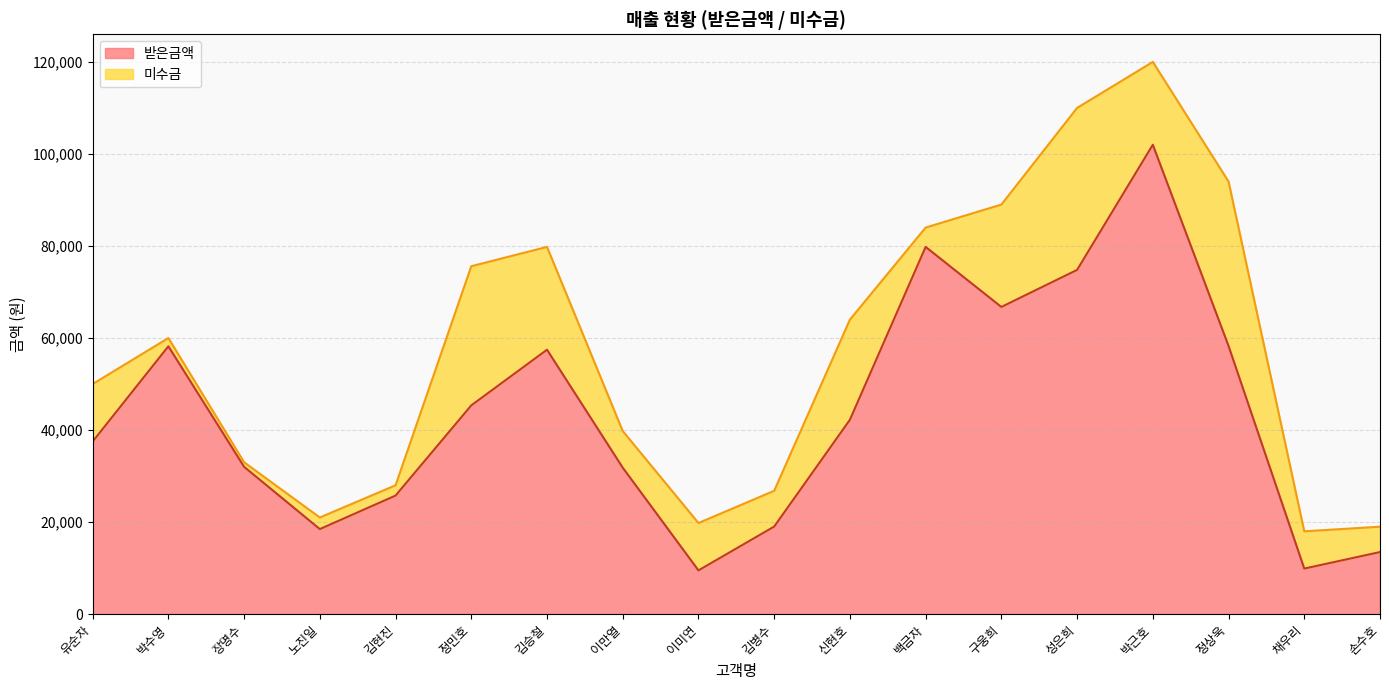

Reading right to left, extract all data points from this chart.

손수호=13490	채우리=9900	정상욱=58280	박근호=102000	성은희=74800	구웅희=66750	백금자=79800	신현호=42240	김병수=19028	이미연=9504	이만열=31824	김승철=57456	정민호=45360	김현진=25760	노진일=18480	장명수=32010	박수영=58200	유순자=37500